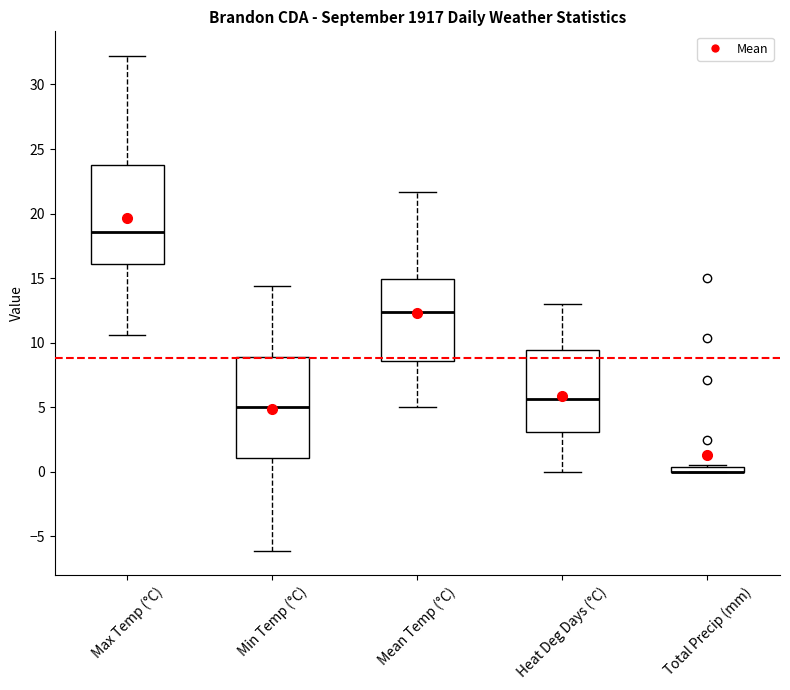

Where is the upper edge of the box for Total Precip (mm) on the y-axis? The values are not printed on the chart, so give them approximately, as read against the axis.

0.5